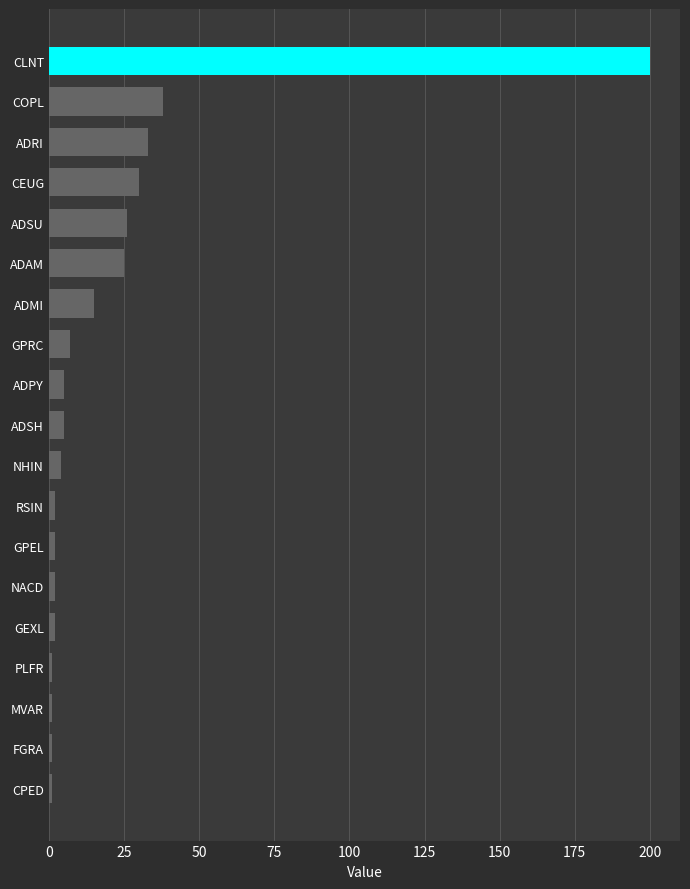

At which category does the chart reach its peak across all series?

CLNT